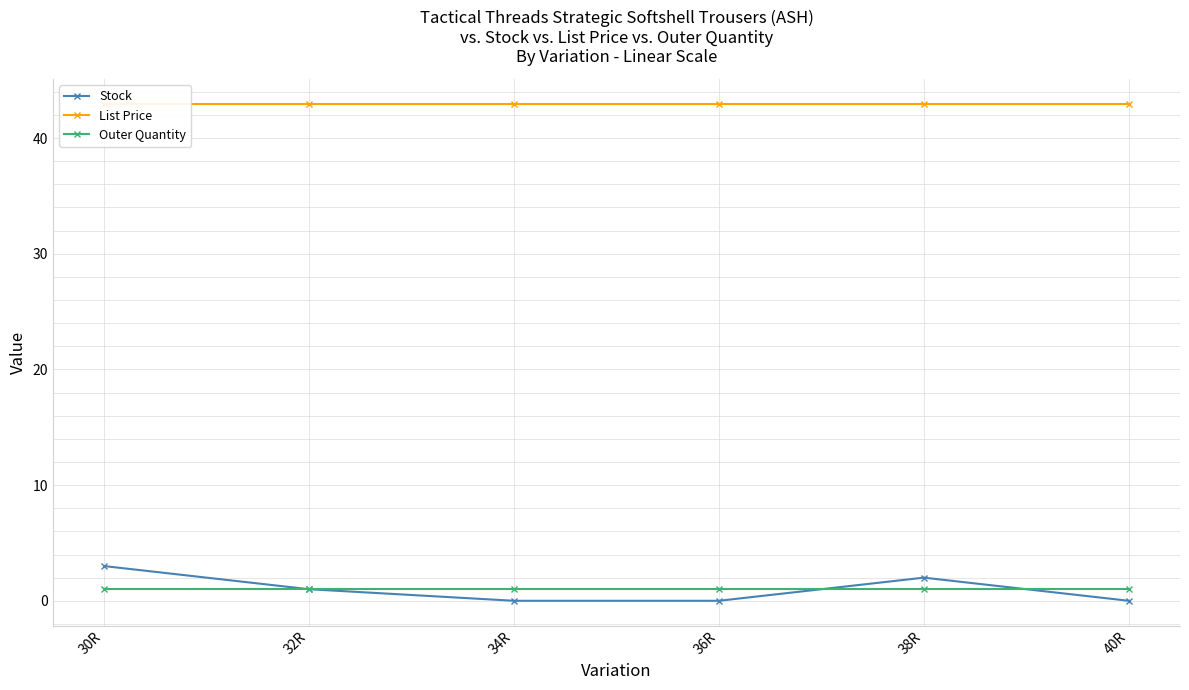

Is the value of Stock at 34R greater than the value of Outer Quantity at 30R?

No